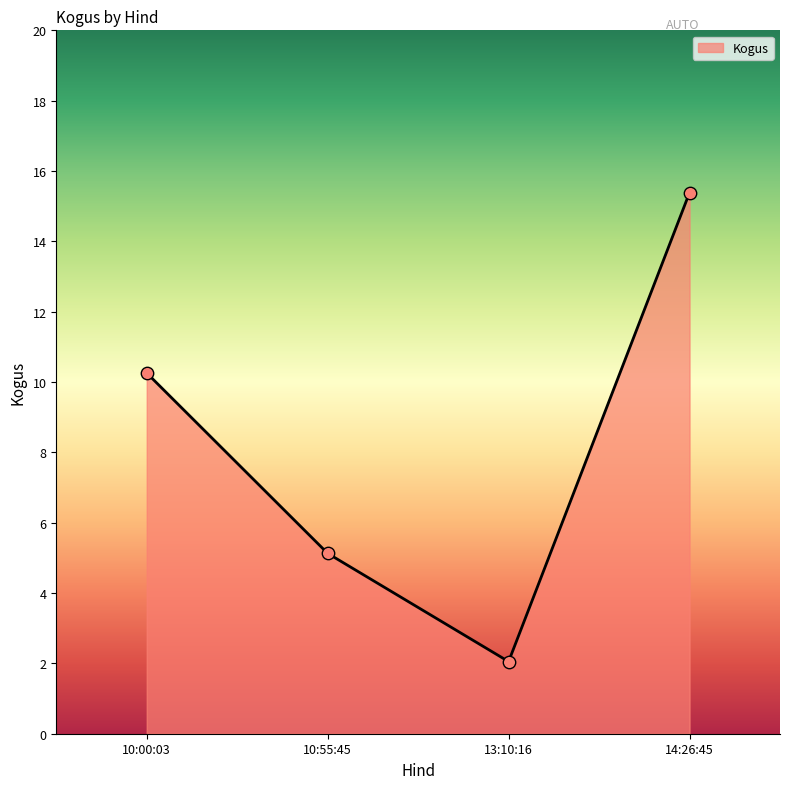

Between 10:00:03 and 13:10:16, which is larger?

10:00:03